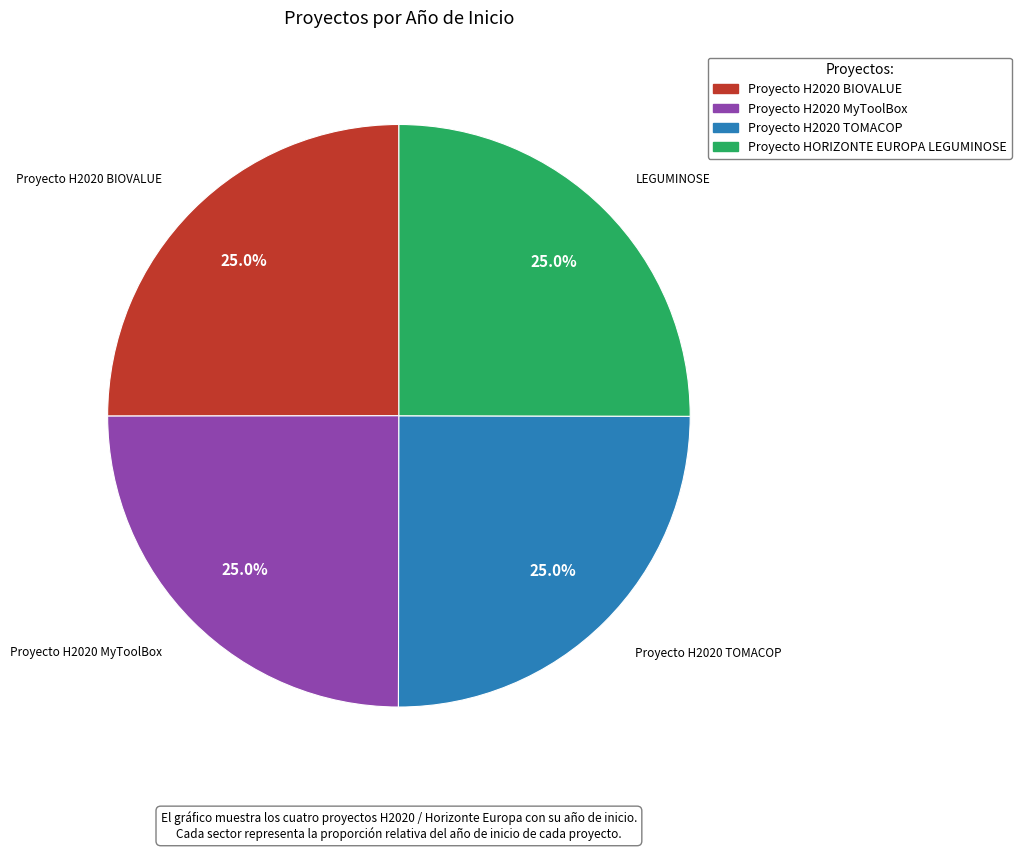

How many segments does this pie chart have?

4